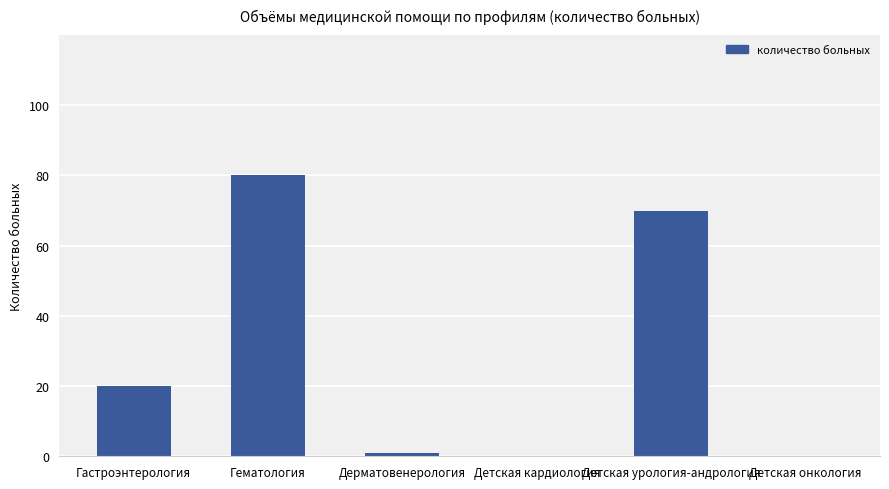

At which label is the value closest to 40?

Гастроэнтерология